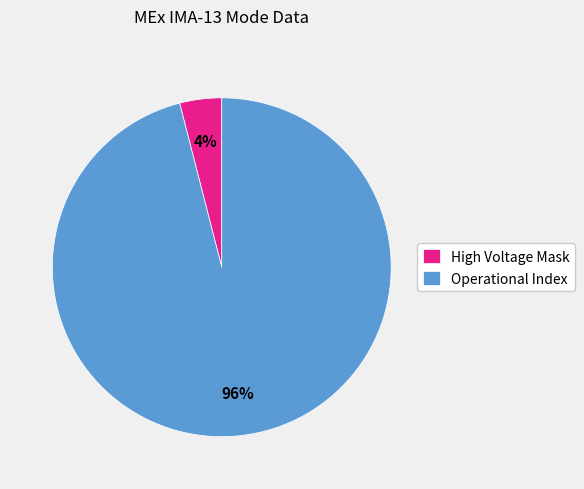

To the nearest percent, what is the average slice percentage?

50%